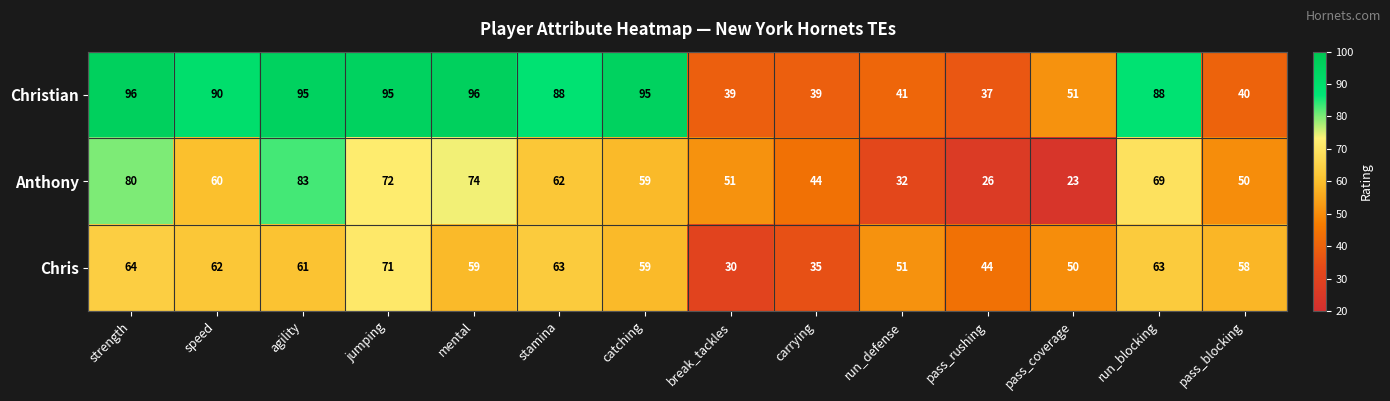

What is the total value across all series at jumping?

238